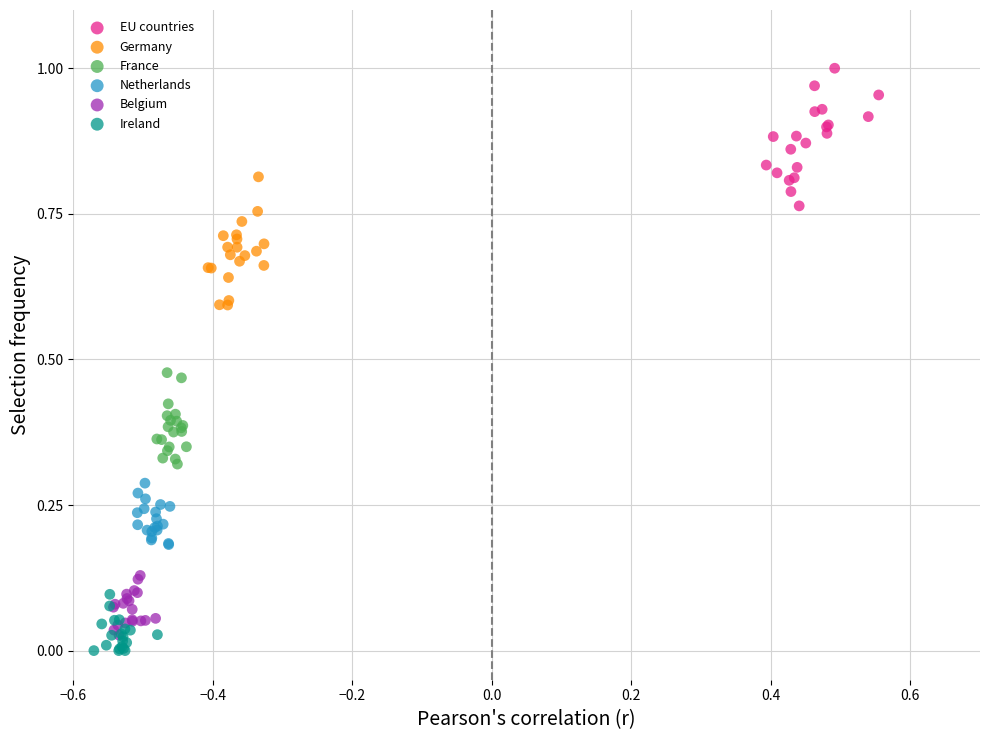

Which series contains the highest Y value?

EU countries